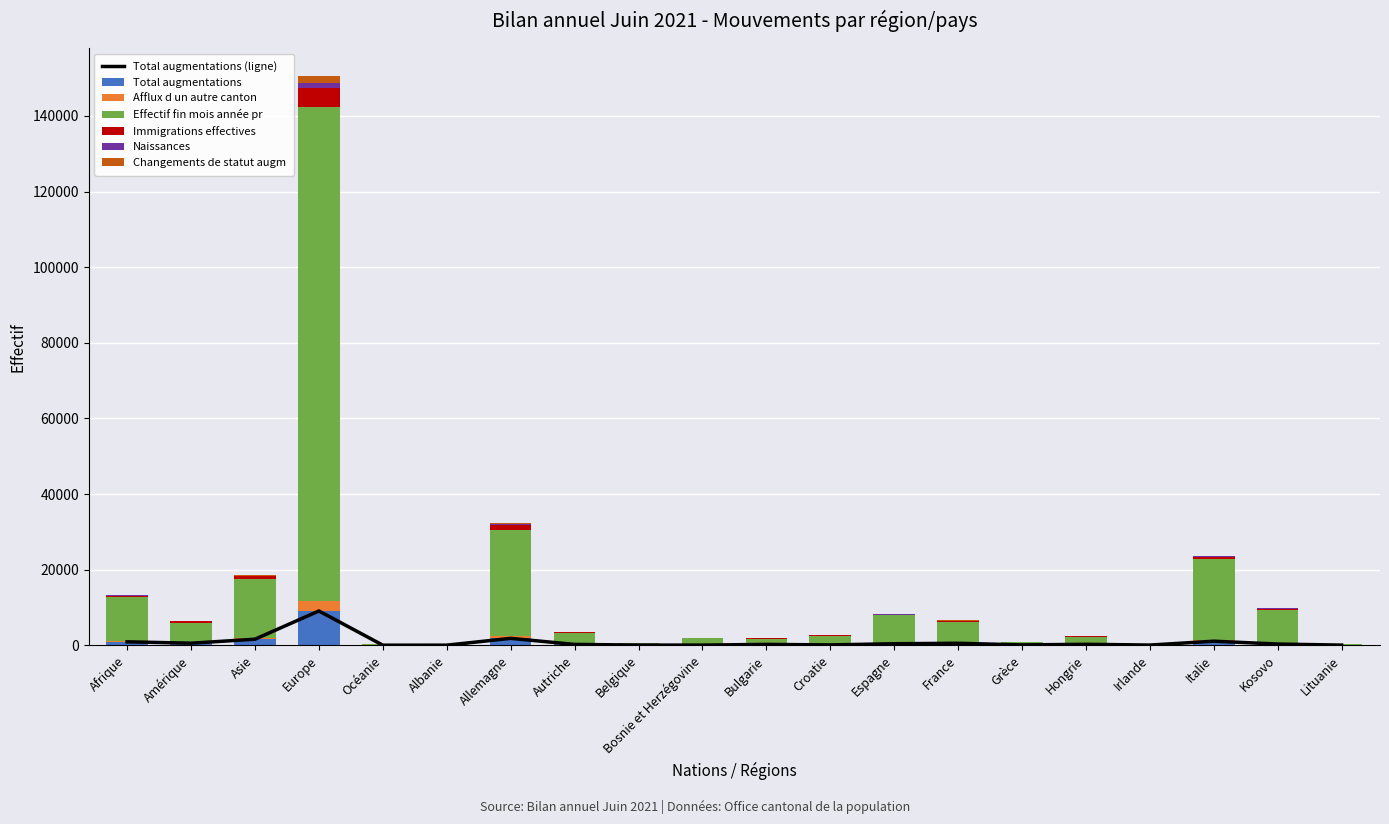

What is the average value of the Afflux d un autre canton series?

250